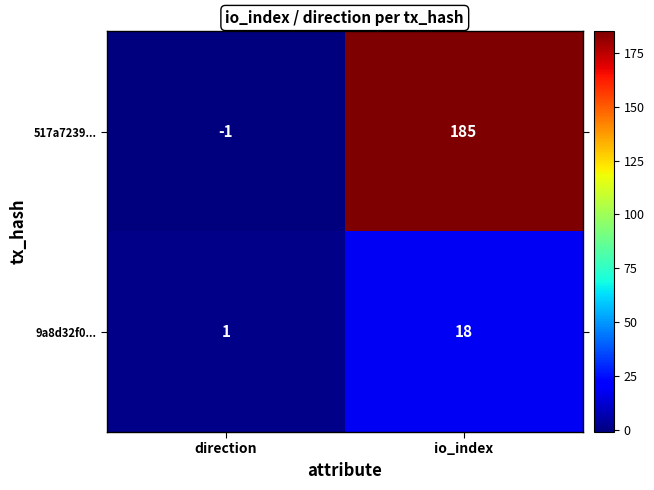

Which label corresponds to the smallest value in the chart?

direction